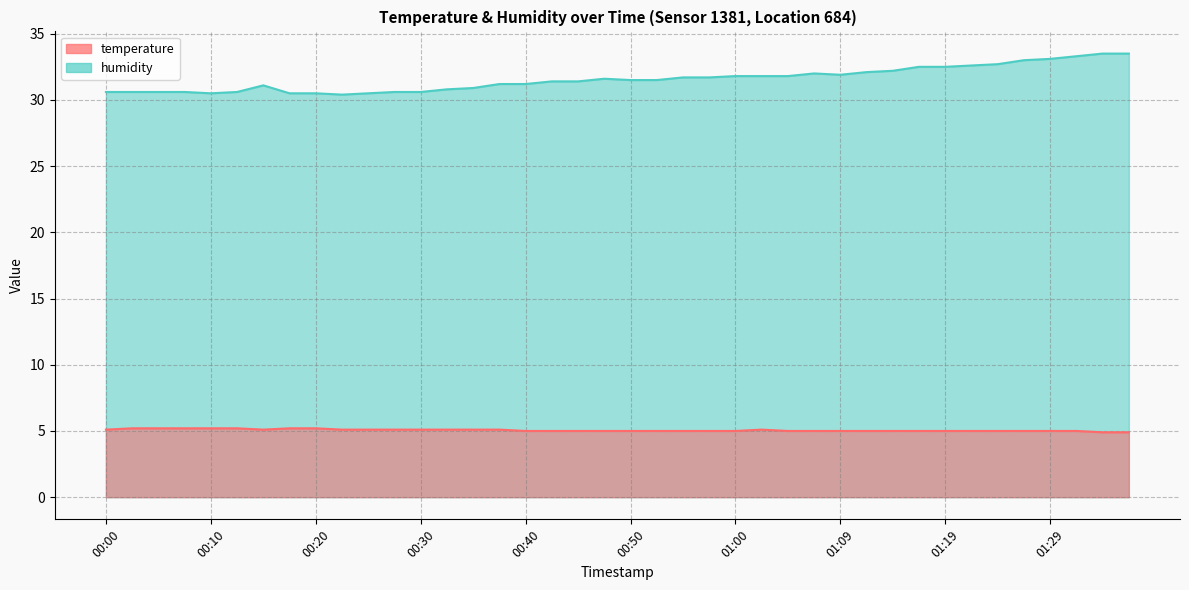

What is the difference between the temperature values at 00:32 and 00:50?

0.1